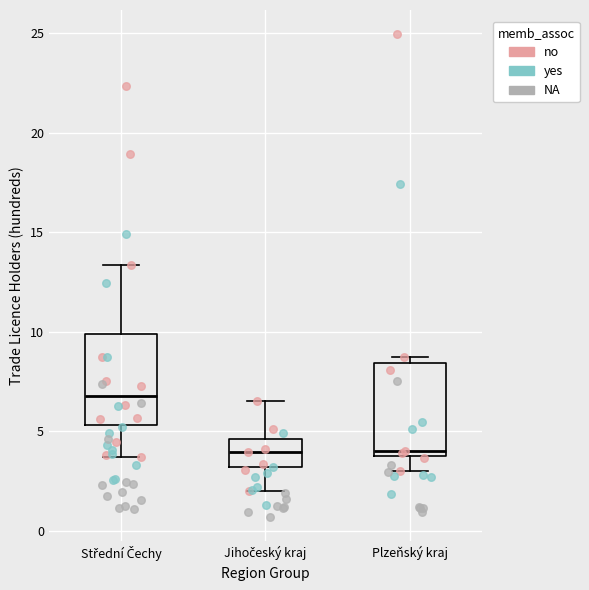

Reading left to right, transcribe this box plot: for each box, give where its median line is, the range the box spans, and where its two whiskers end, as read against the y-axis. The values are not printed on the chart, so give them approximately, as read against the axis.

Střední Čechy: median 7.0, box 5.5 to 10.0, whiskers 3.5 to 13.5
Jihočeský kraj: median 4.0, box 3.0 to 4.5, whiskers 2.0 to 6.5
Plzeňský kraj: median 4.0 (just above the box's lower edge), box 4.0 to 8.5, whiskers 3.0 to 9.0